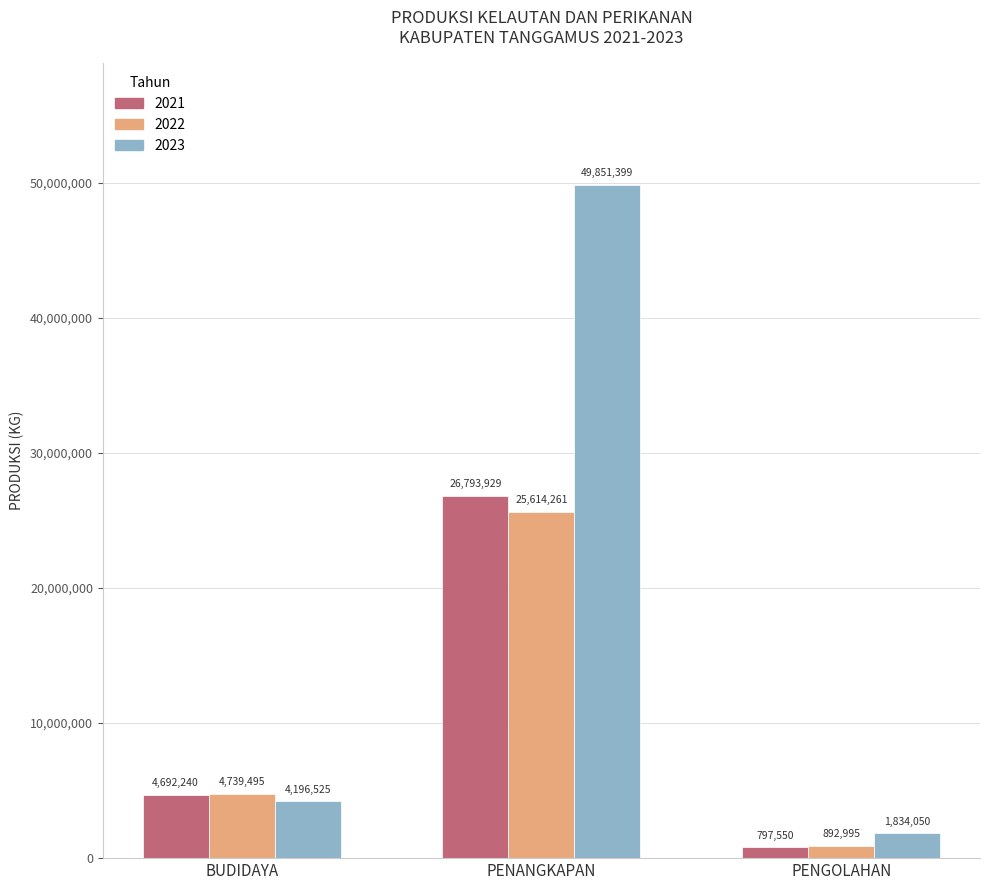

What is the difference between the 2022 values at PENANGKAPAN and PENGOLAHAN?

24721266